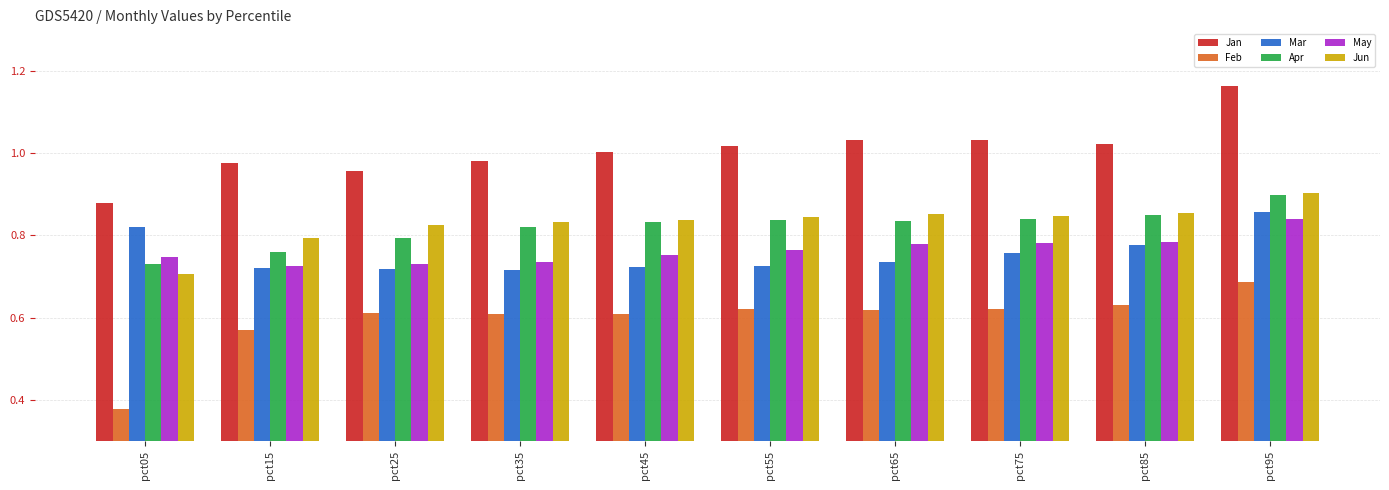

At which label is Apr closest to 0?

pct05